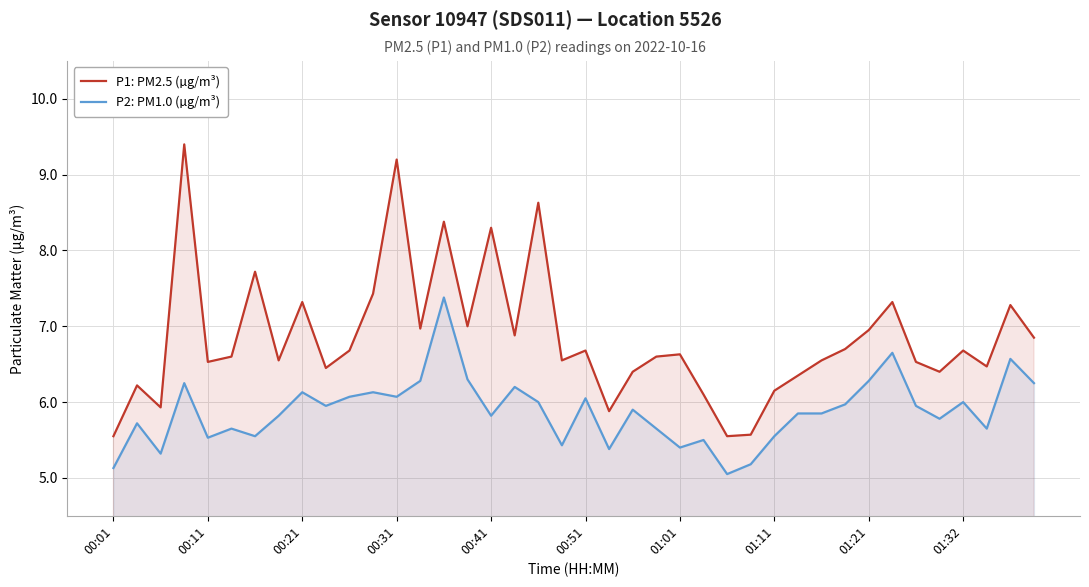

What is the maximum value for P1: PM2.5 (µg/m³)?

9.4